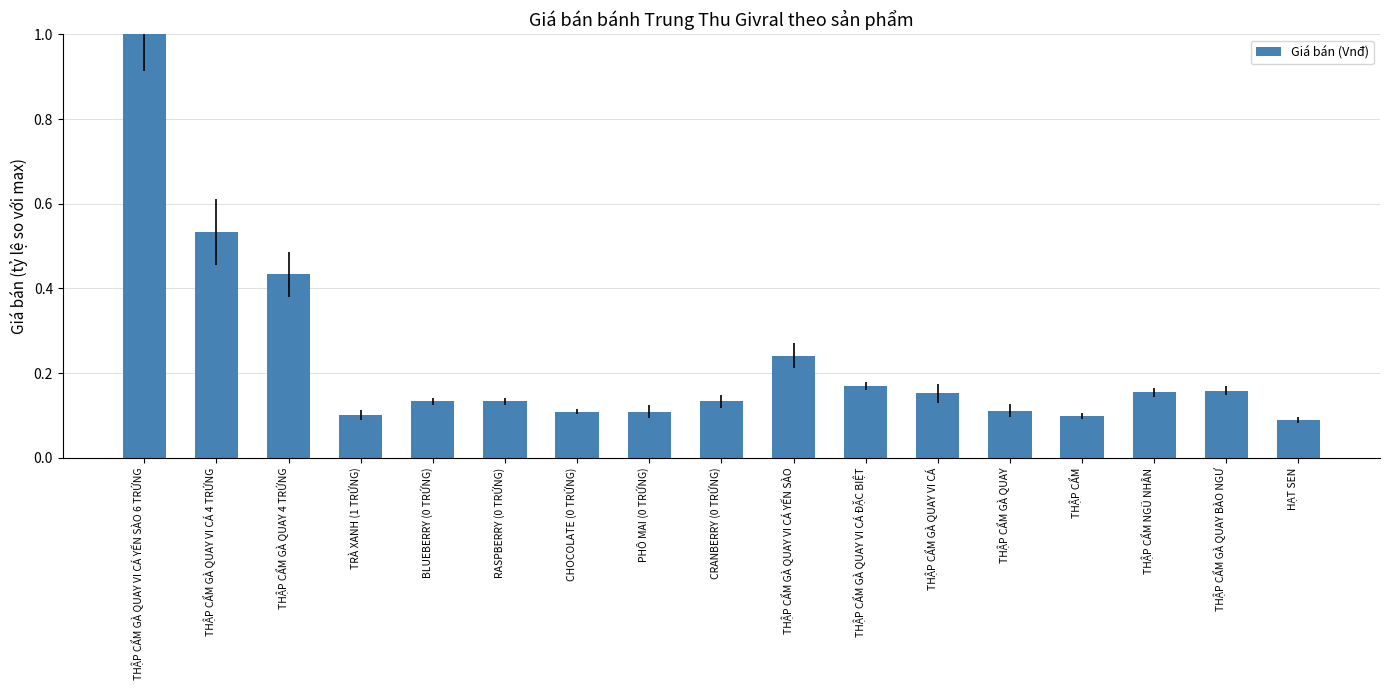

What is the sum of all values?

3.9